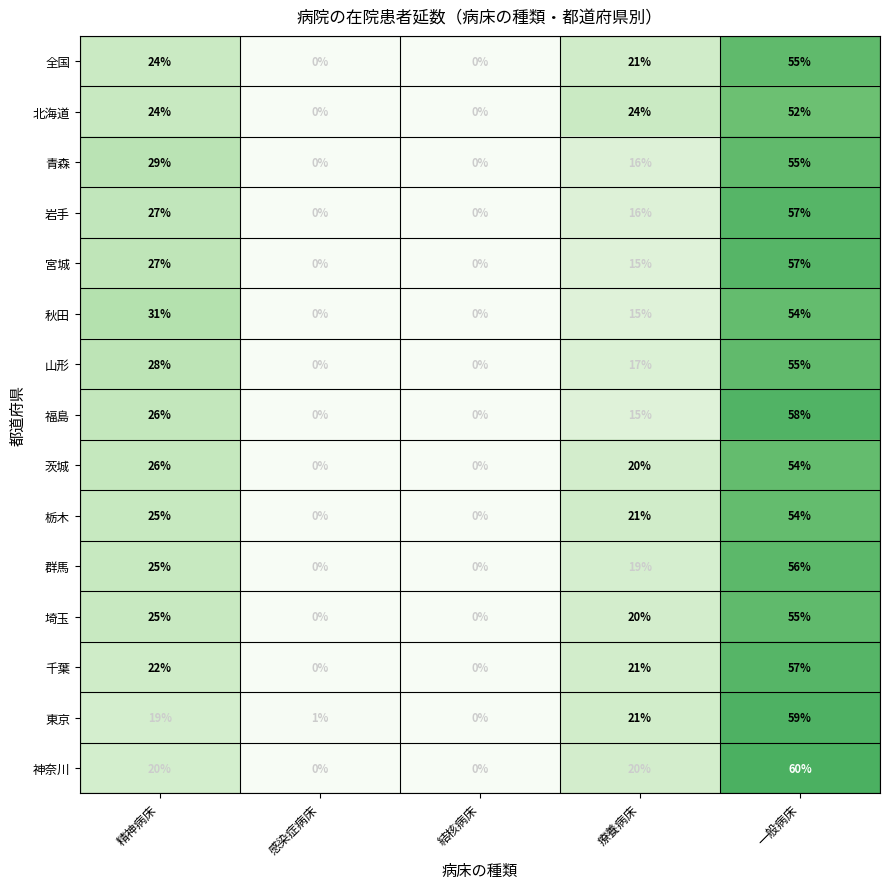

The 青森 series shows 55 at 一般病床. True or false?

True